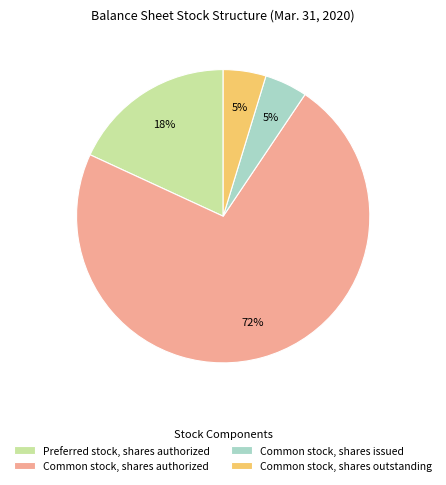

Does Preferred stock, shares authorized account for over 50% of the chart?

No